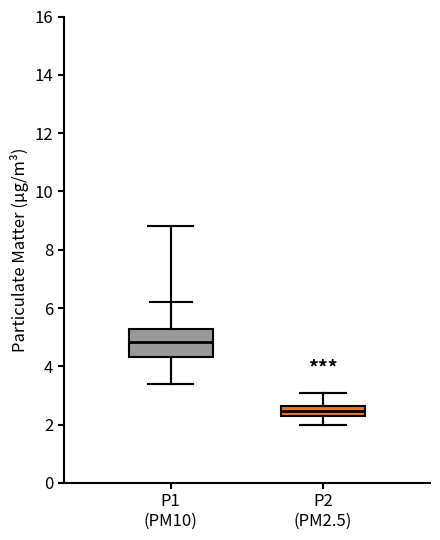

Reading left to right, read every box against the y-axis: the position of its median line, the range the box covers, and the ends of its whiskers. The values are not printed on the chart, so give them approximately, as read against the axis.

P1 (PM10): median 4.8, box 4.4 to 5.2, whiskers 3.4 to 6.2
P2 (PM2.5): median 2.4, box 2.2 to 2.6, whiskers 2.0 to 3.2